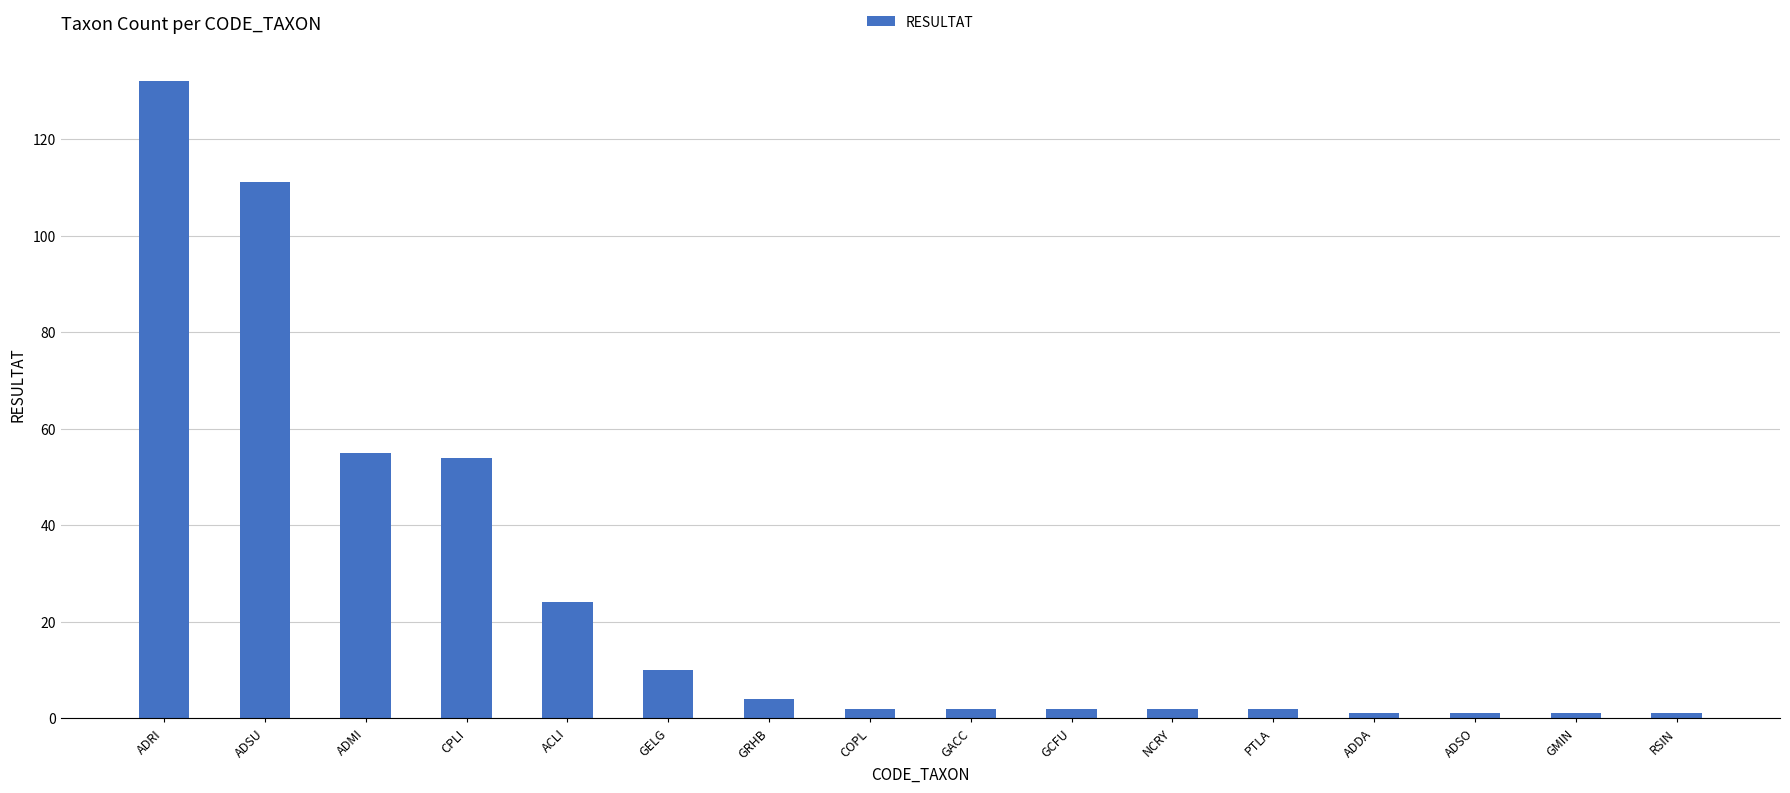

Where does the data first go above 2?

ADRI